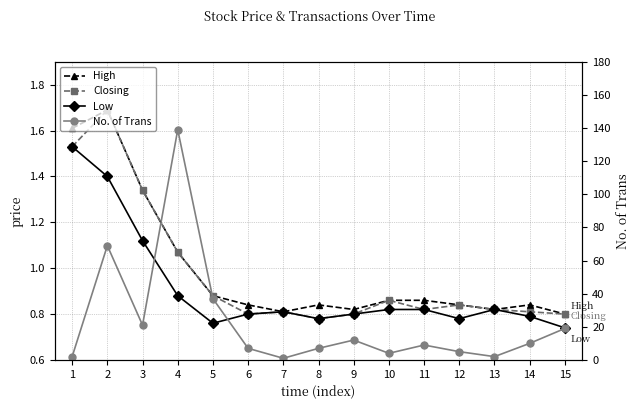

Reading left to right, what are all the values shown in this chart?

High: 1.6	1.7	1.3	1.1	0.9	0.8	0.8	0.8	0.8	0.9	0.9	0.8	0.8	0.8	0.8
Closing: 1.5	1.7	1.3	1.1	0.9	0.8	0.8	0.8	0.8	0.9	0.8	0.8	0.8	0.8	0.8
Low: 1.5	1.4	1.1	0.9	0.8	0.8	0.8	0.8	0.8	0.8	0.8	0.8	0.8	0.8	0.7
No. of Trans: 2.0	69.0	21.0	139.0	37.0	7.0	1.0	7.0	12.0	4.0	9.0	5.0	2.0	10.0	19.0